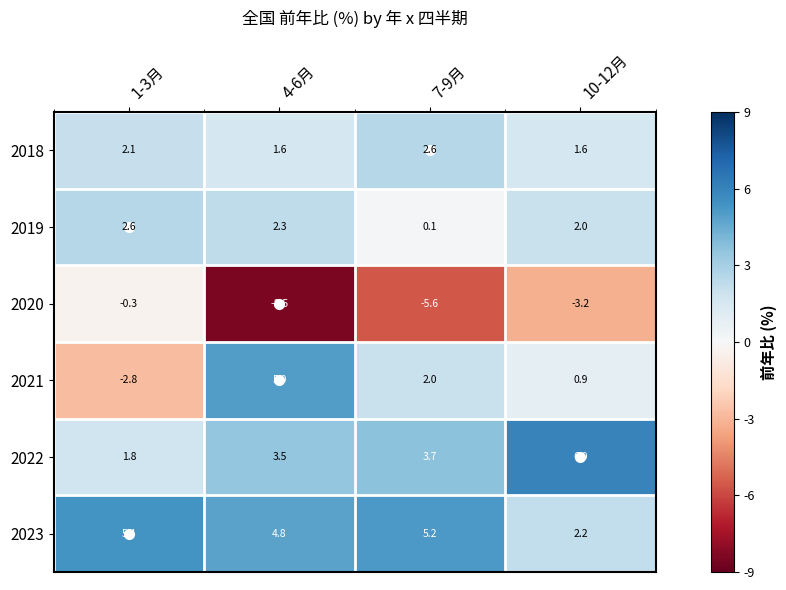

How many values in the 2023 series are below 5?

2